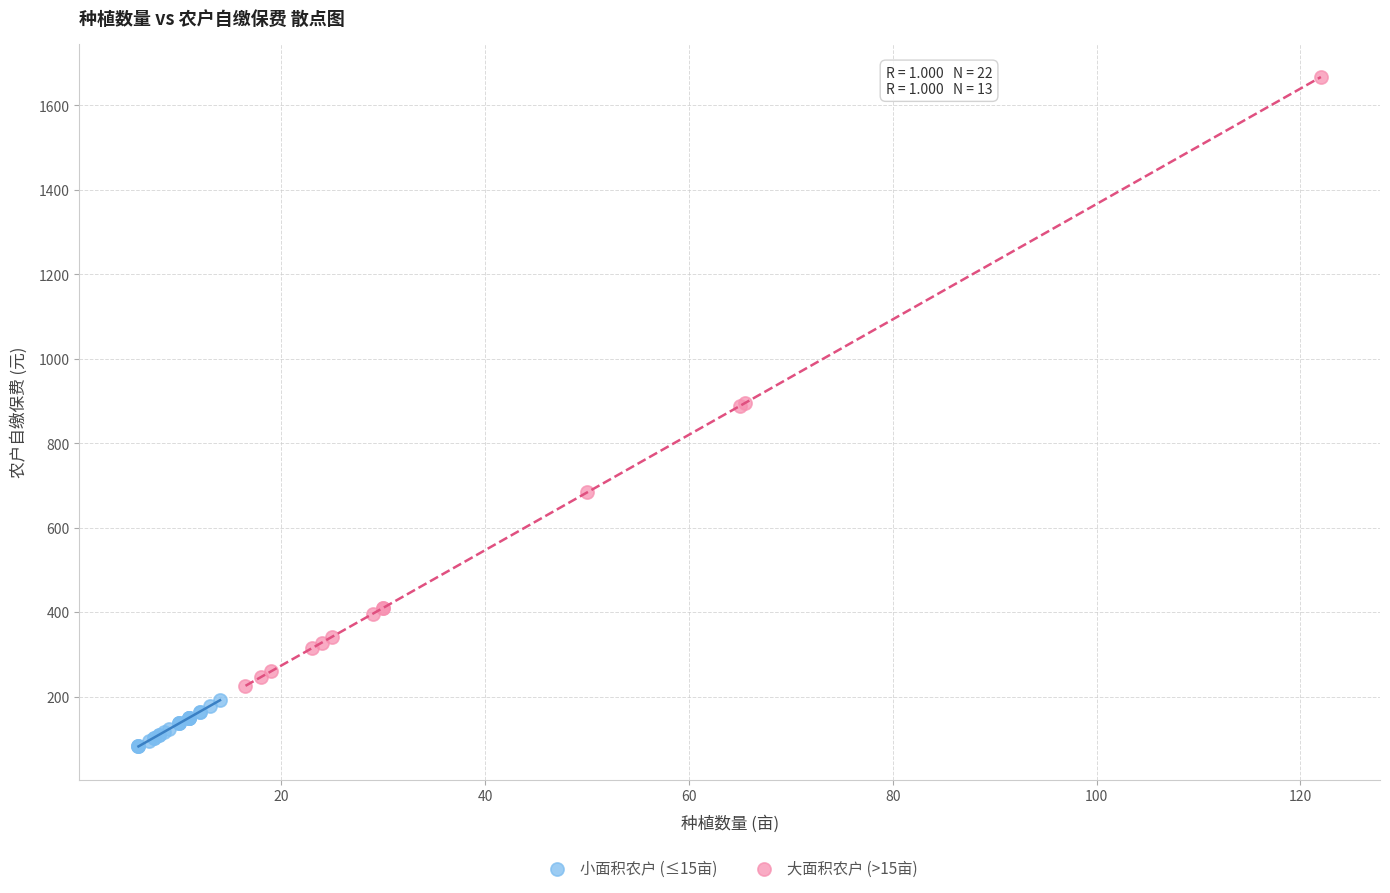

Which series contains the highest Y value?

大面积农户 (>15亩)